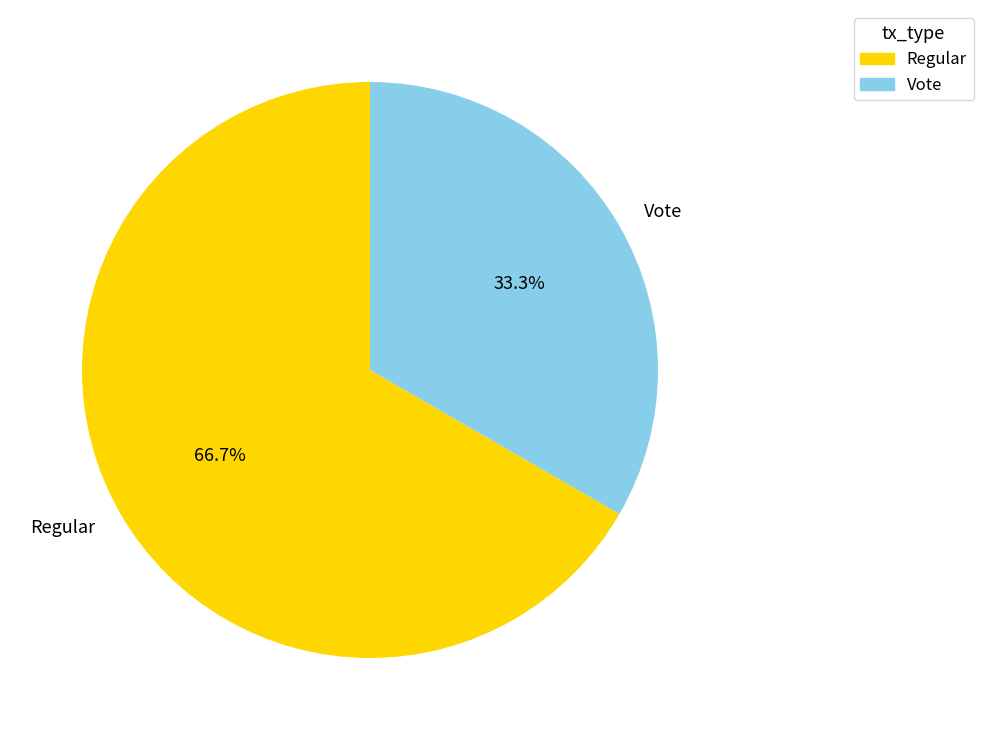

True or false: Vote accounts for 45% of the total.

False